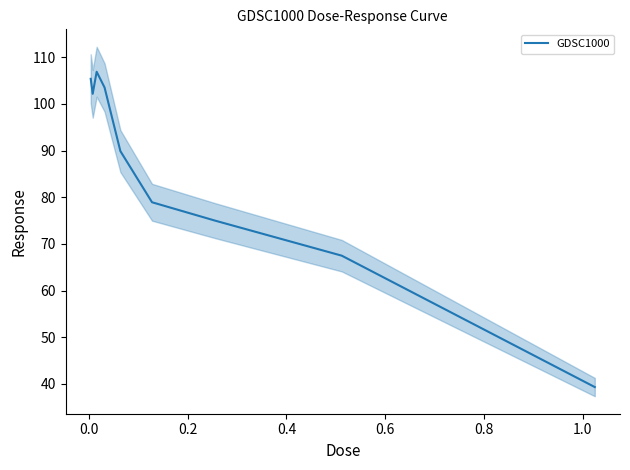

What is the highest value of the GDSC1000 series?

106.9